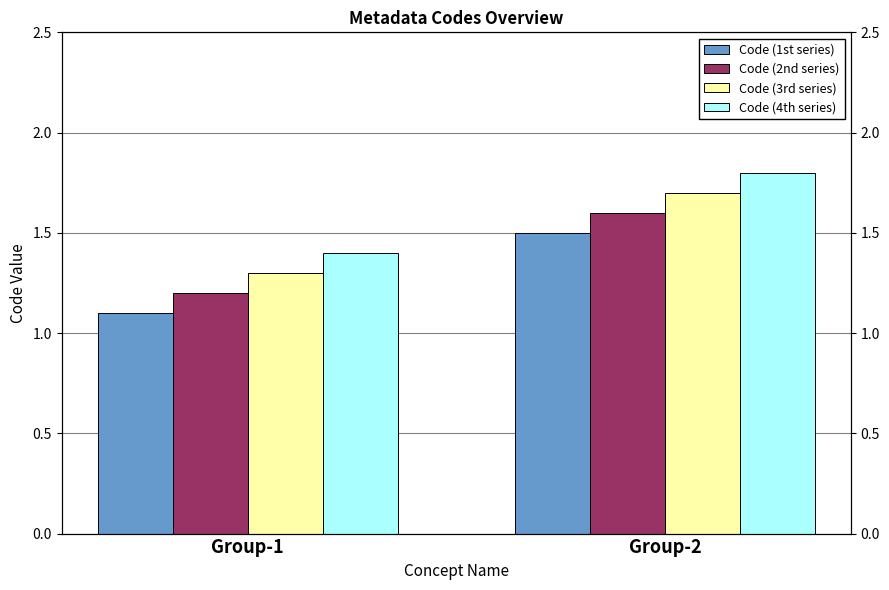

What is the value of the Code (1st series) bar at the 1st from the left?

1.1